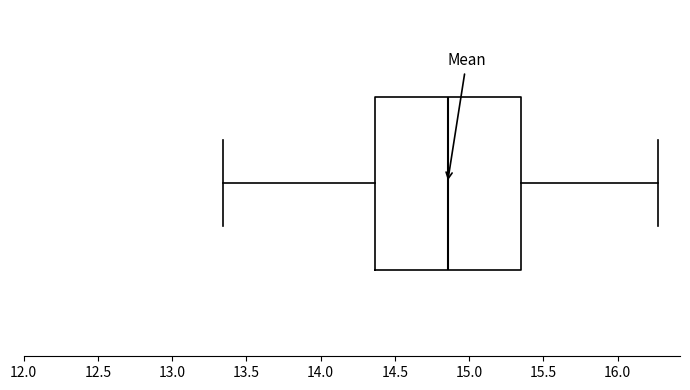

Read this box plot against the x-axis: the position of the median line, the range covered by the box, and the ends of both whiskers. The values are not printed on the chart, so give them approximately, as read against the axis.

median 14.85, box 14.35 to 15.35, whiskers 13.35 to 16.25